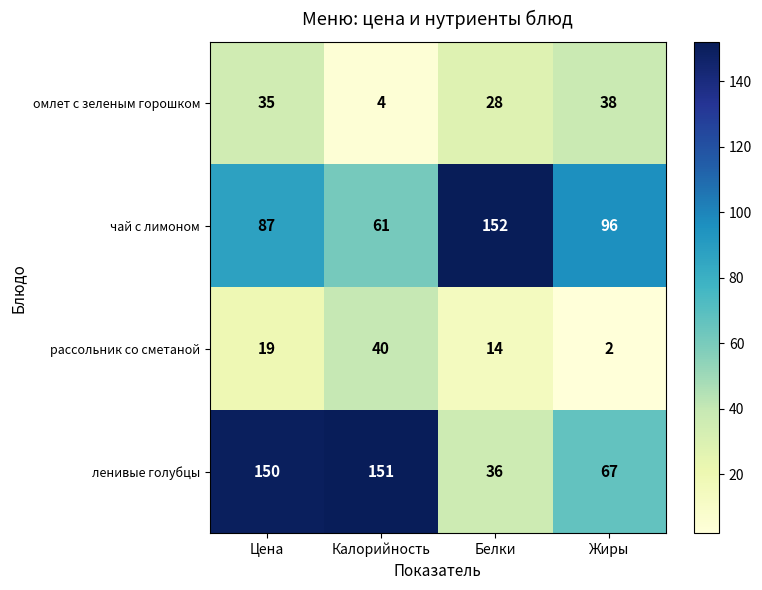

What is the sum of the омлет с зеленым горошком values at Цена and Жиры?

73